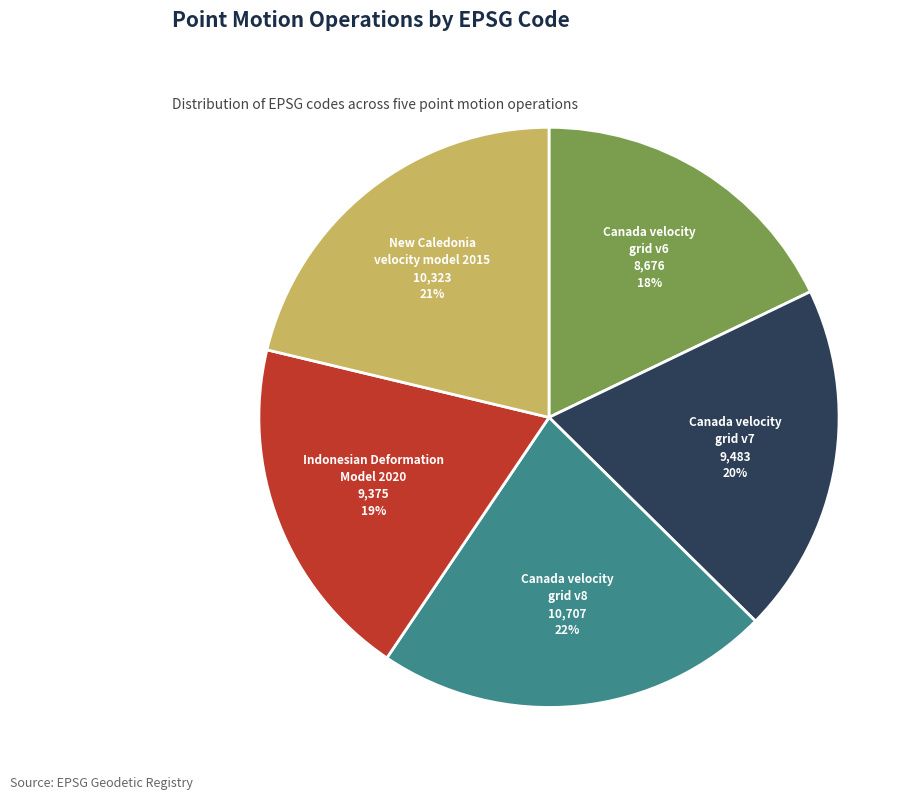

Is there a majority slice in this chart?

No